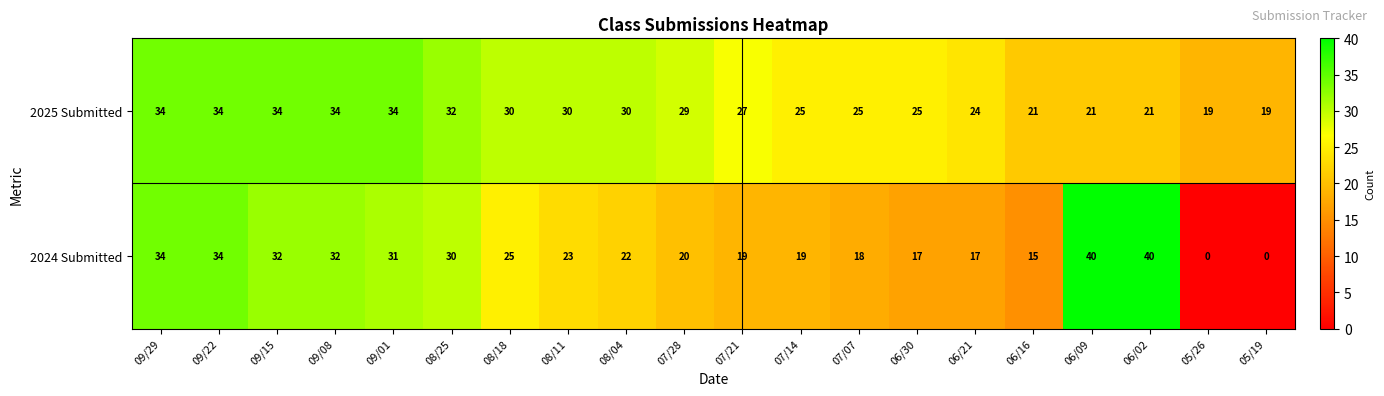

What is the total value across all series at 09/29?

68